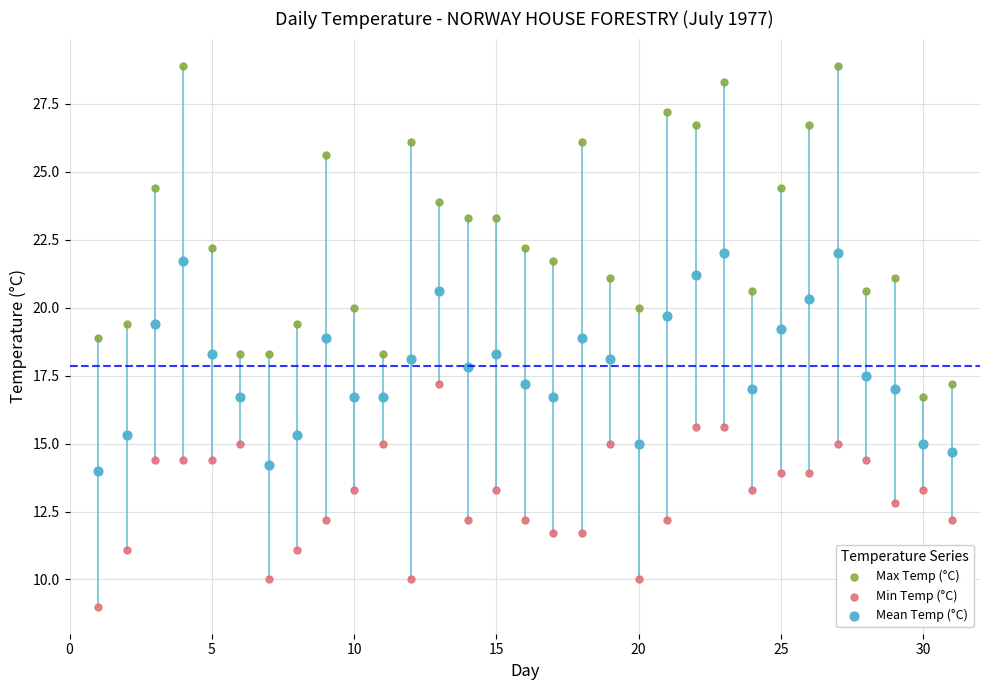

Which series reaches the maximum Y coordinate?

Max Temp (°C)